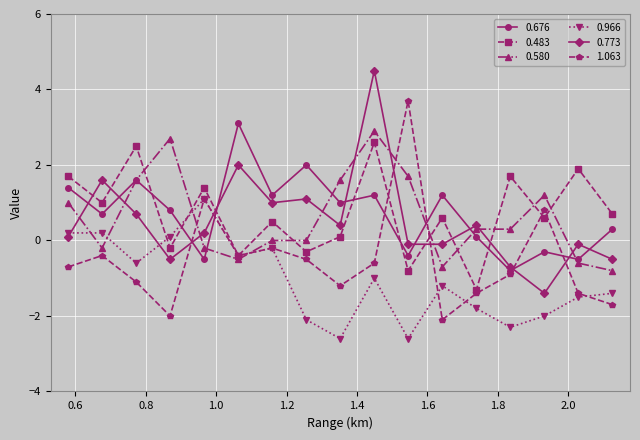

What is the average value of the 1.063 series?

-0.5